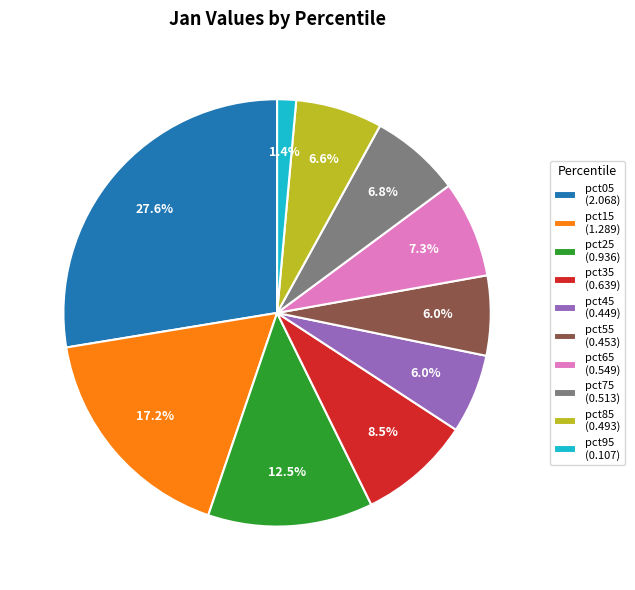

To the nearest percent, what is the average slice percentage?

10%